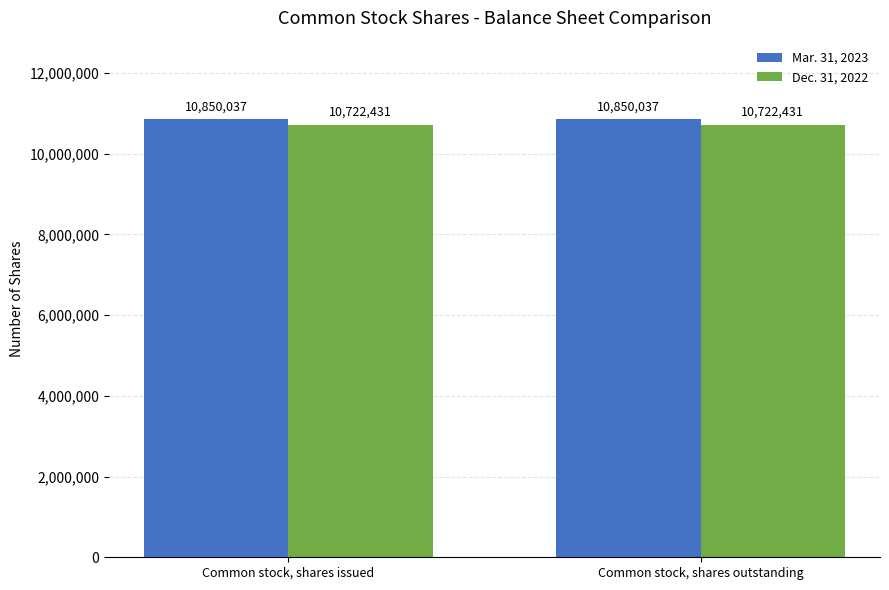

The Mar. 31, 2023 series shows 2718785 at Common stock, shares issued. True or false?

False